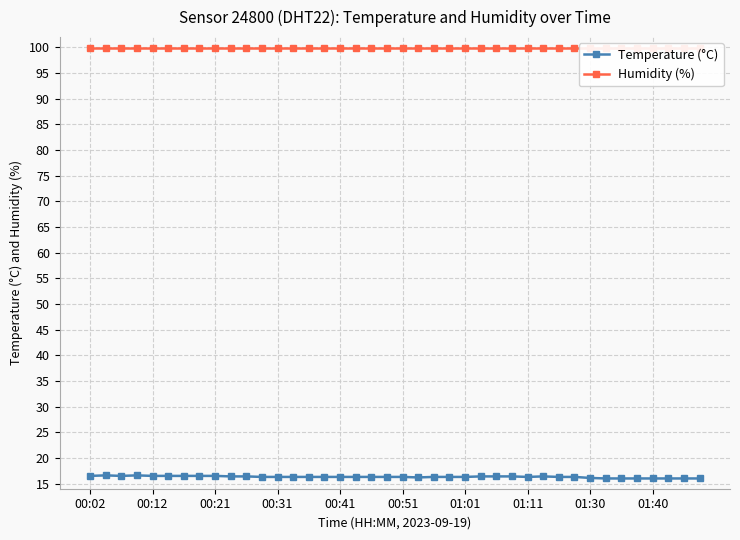

Count the Temperature (°C) values in the range 16 to 17.

40